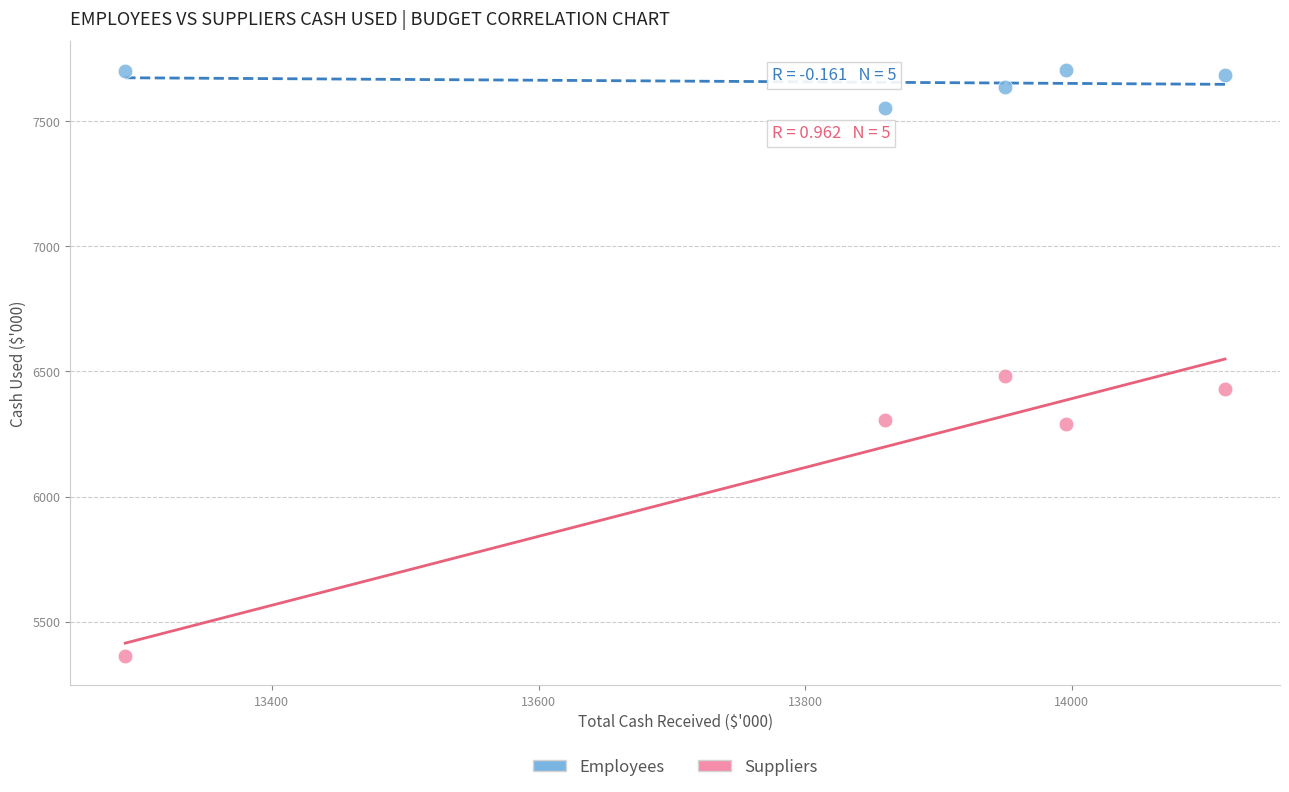

Which series has the widest spread of Y values?

Suppliers